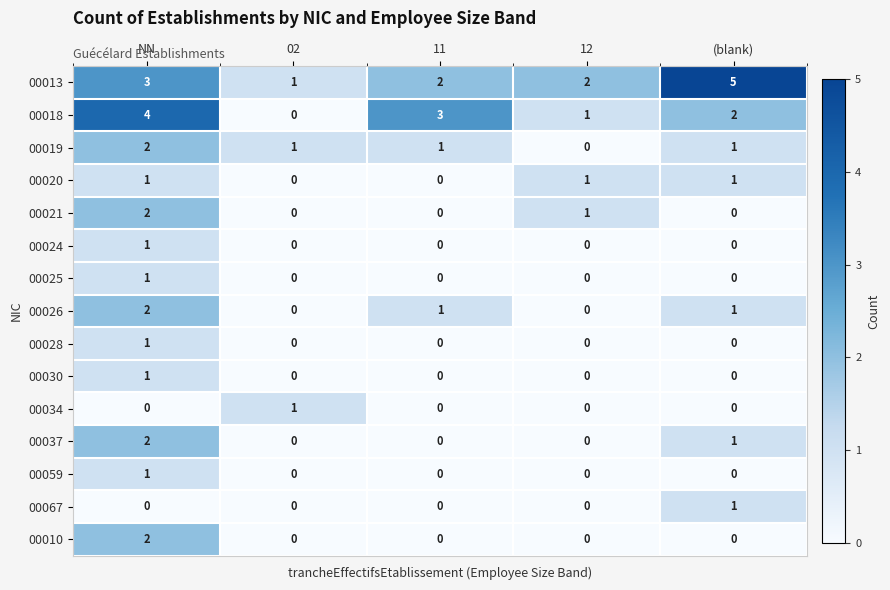

Count the number of categories in the chart.

5